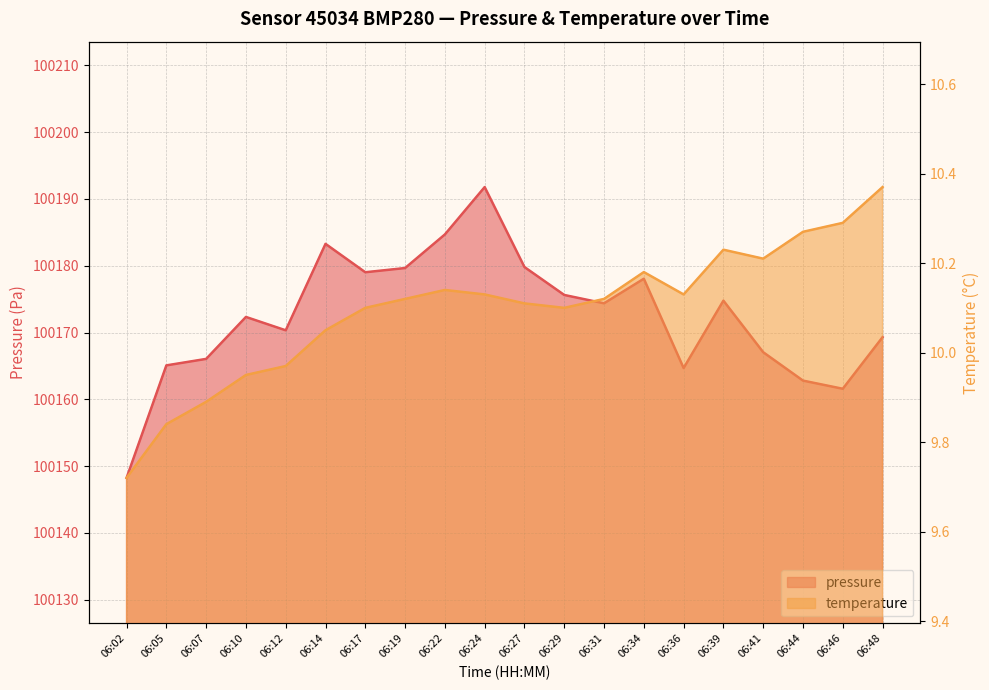

What is the greatest value displayed?

100191.8